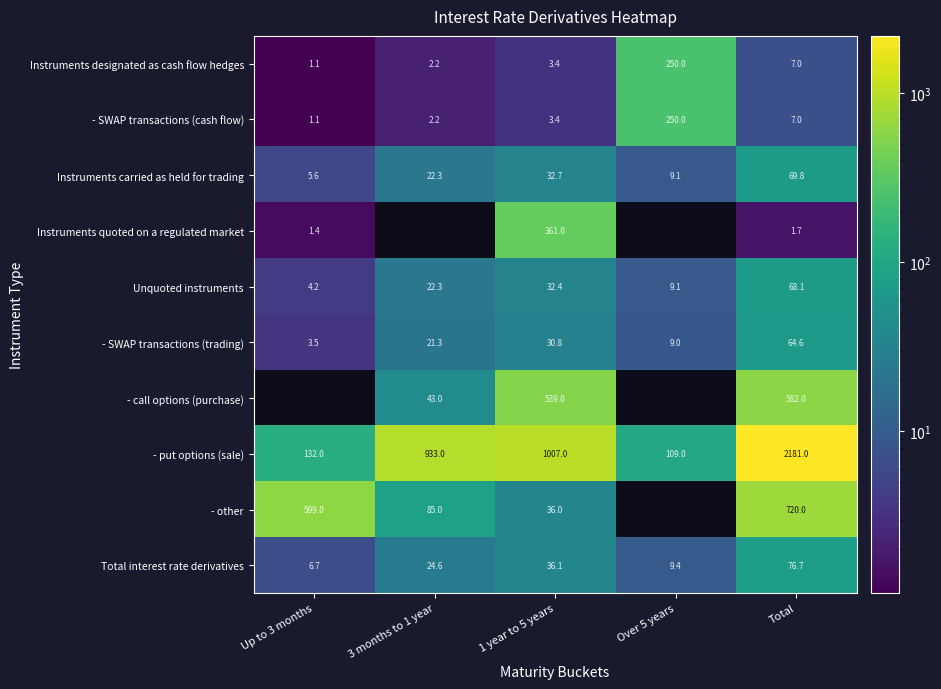

Is it true that Total interest rate derivatives equals 10.9 at Up to 3 months?

False